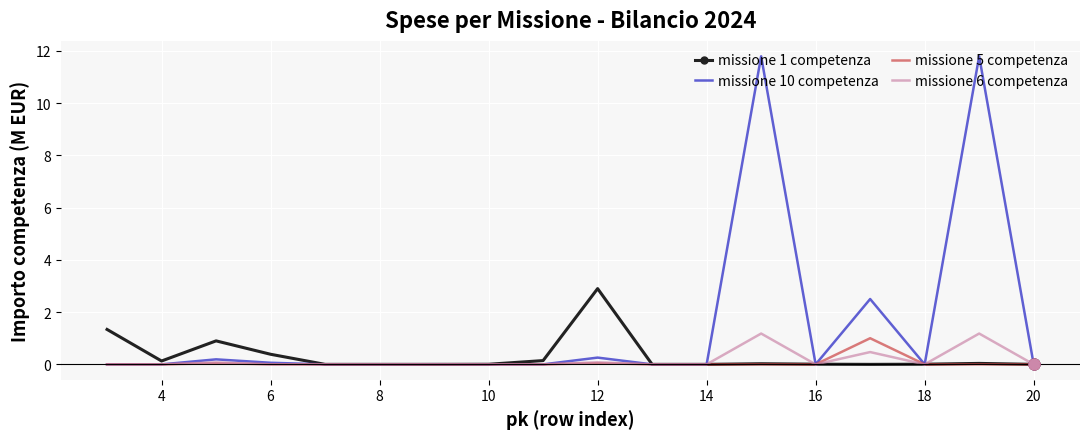

Which series has the largest range (max minus min)?

missione 10 competenza